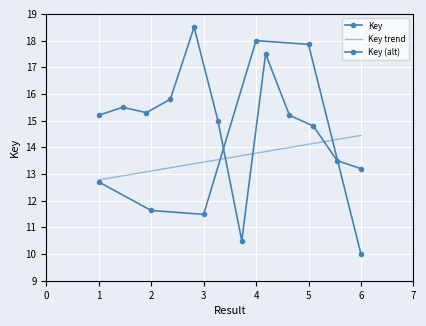

True or false: the data shows 5.4 at 4.

False